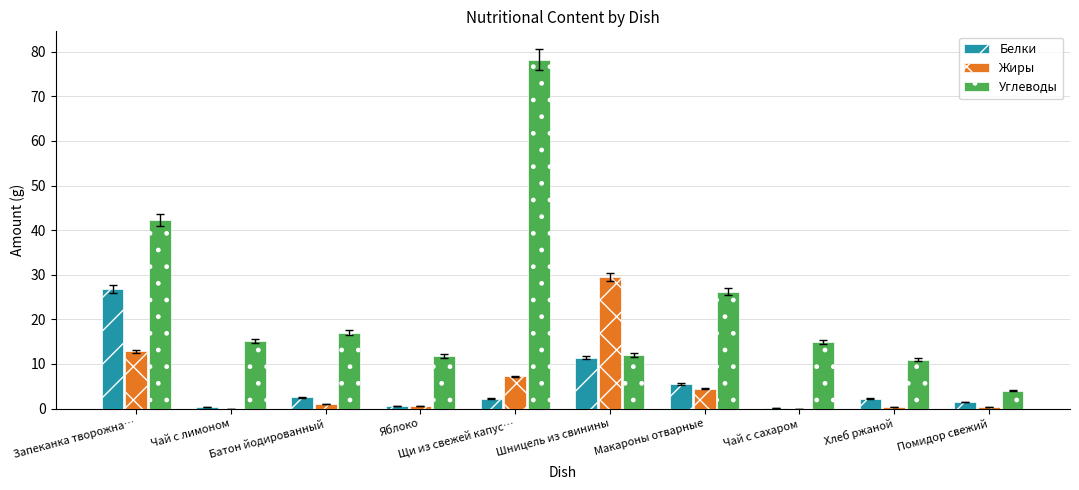

True or false: Углеводы has a value of 7.6 at Шницель из свинины.

False